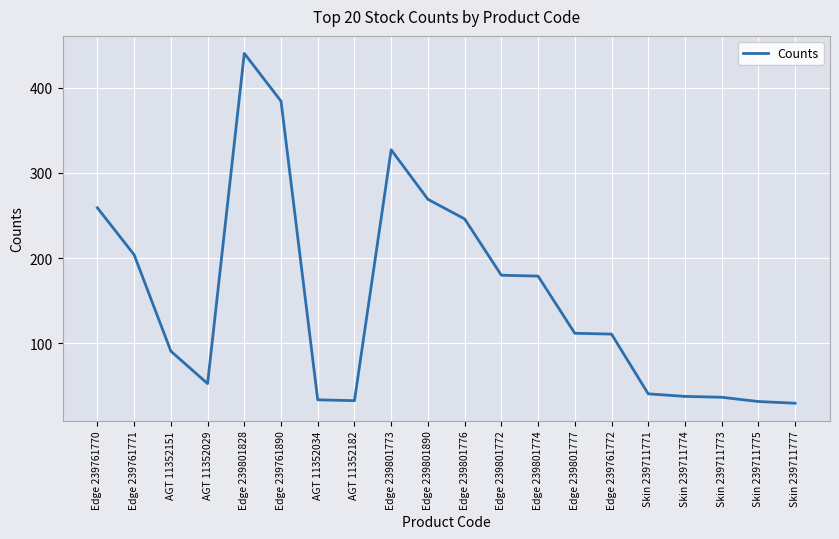

At which category does the chart reach its peak across all series?

Edge 239801828